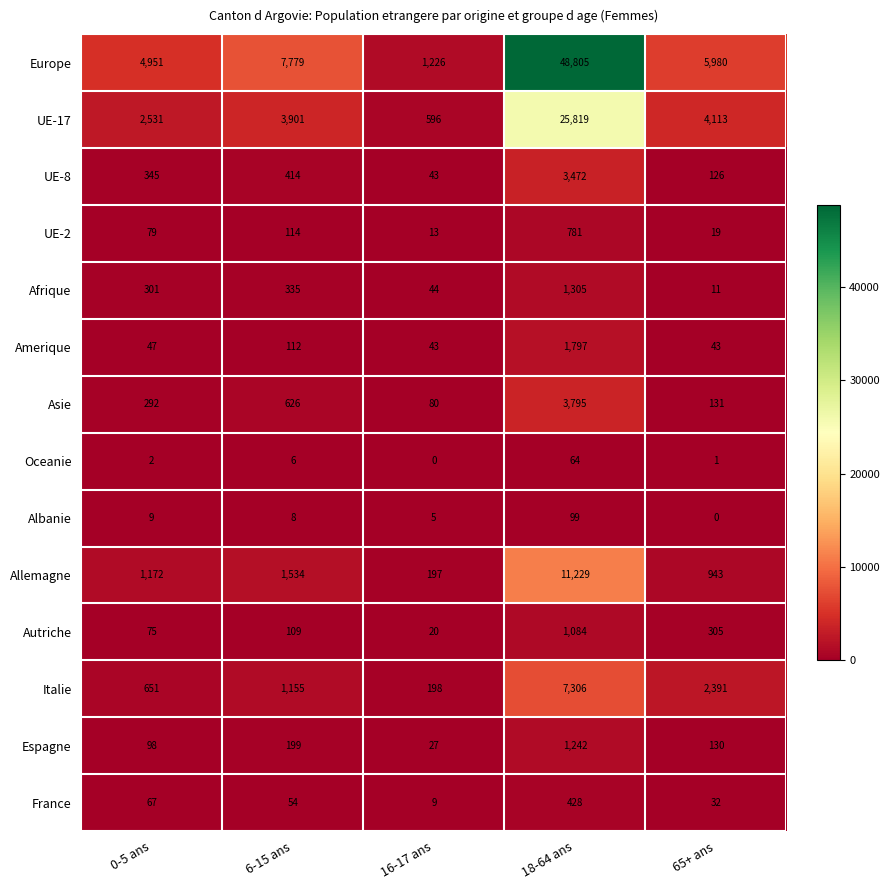

What is the spread (max minus min) of values at 0-5 ans?

4949